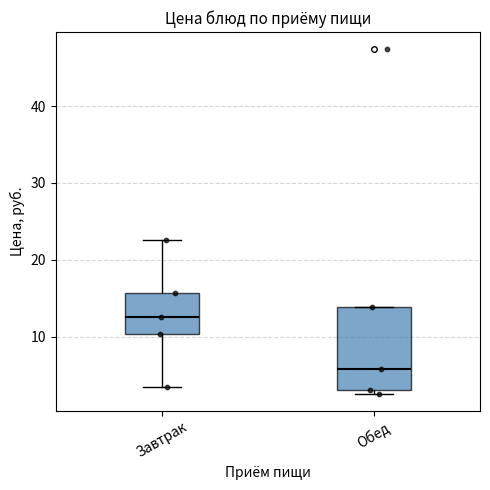

Which box's median line is the lowest?

Обед